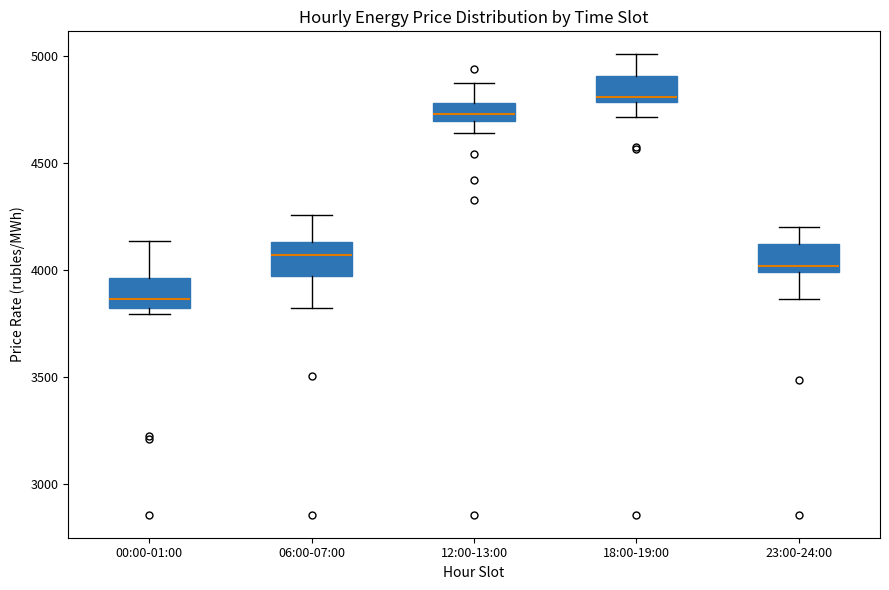

Reading left to right, transcribe this box plot: for each box, give where its median line is, the range the box spans, and where its two whiskers end, as read against the y-axis. The values are not printed on the chart, so give them approximately, as read against the axis.

00:00-01:00: median 3850, box 3800 to 3950, whiskers 3800 (just below the box's lower edge) to 4150
06:00-07:00: median 4050, box 3950 to 4150, whiskers 3800 to 4250
12:00-13:00: median 4750, box 4700 to 4800, whiskers 4650 to 4850
18:00-19:00: median 4800 (just above the box's lower edge), box 4800 to 4900, whiskers 4700 to 5000
23:00-24:00: median 4000 (just above the box's lower edge), box 4000 to 4100, whiskers 3850 to 4200